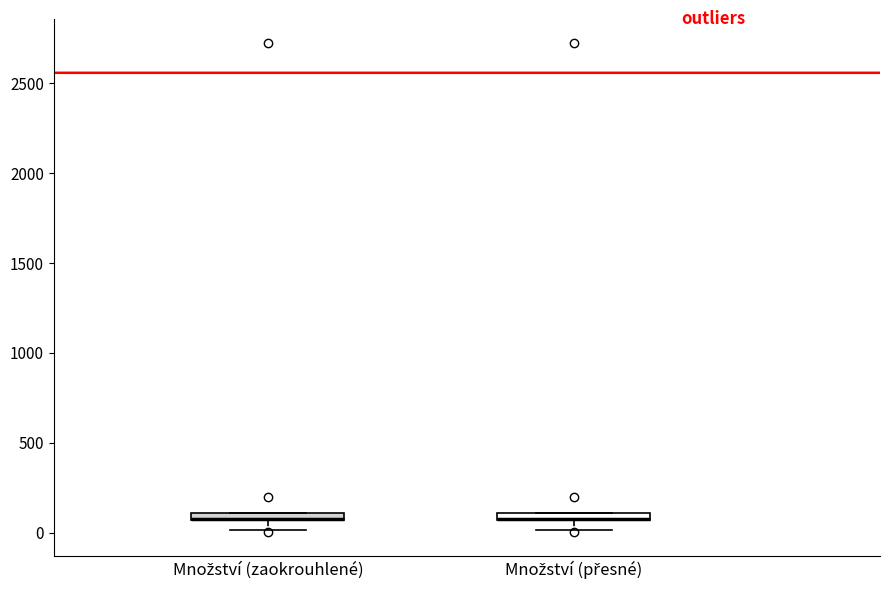

Where is the upper edge of the box for Množství (přesné) on the y-axis? The values are not printed on the chart, so give them approximately, as read against the axis.

100